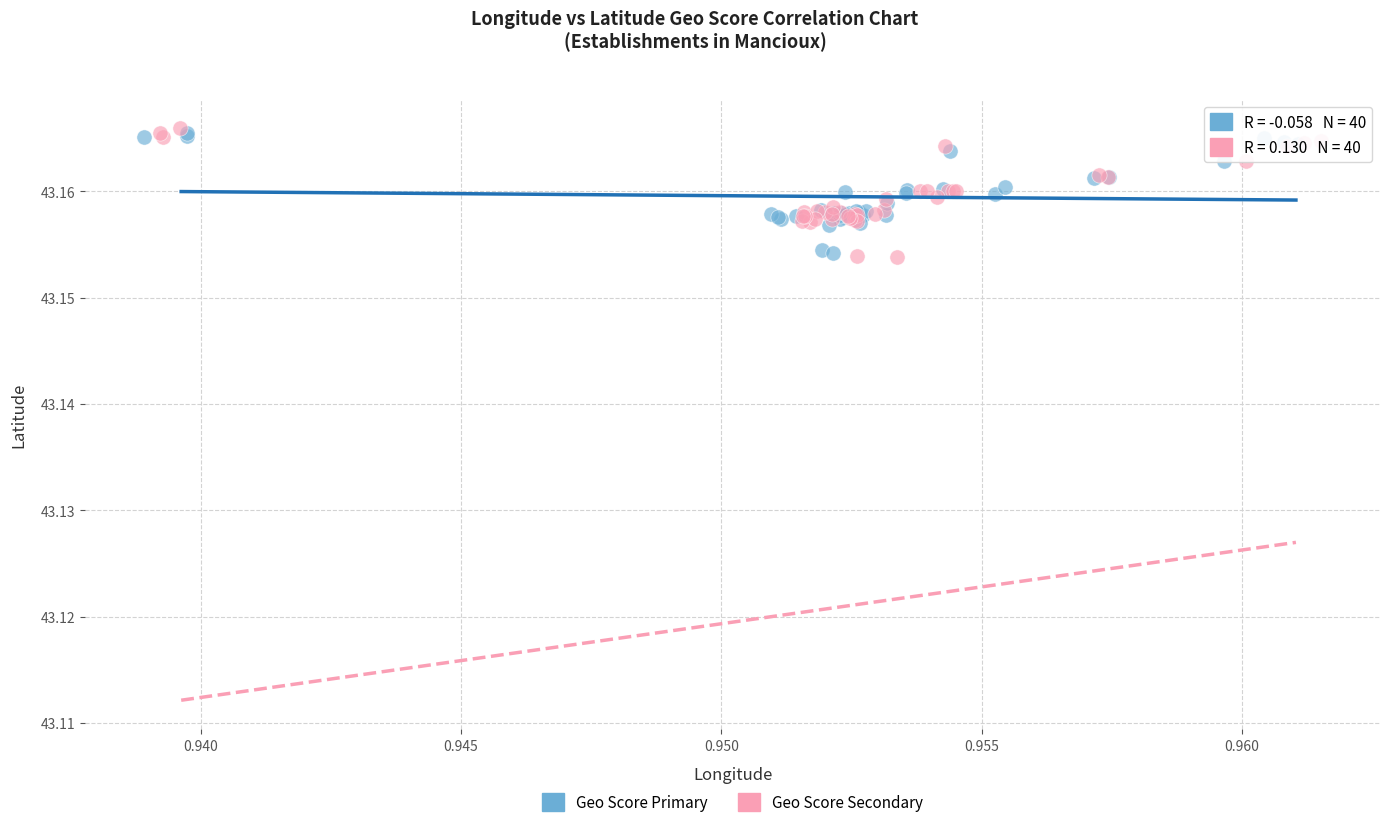

What are all the series names shown in the legend?

Geo Score Primary, Geo Score Secondary